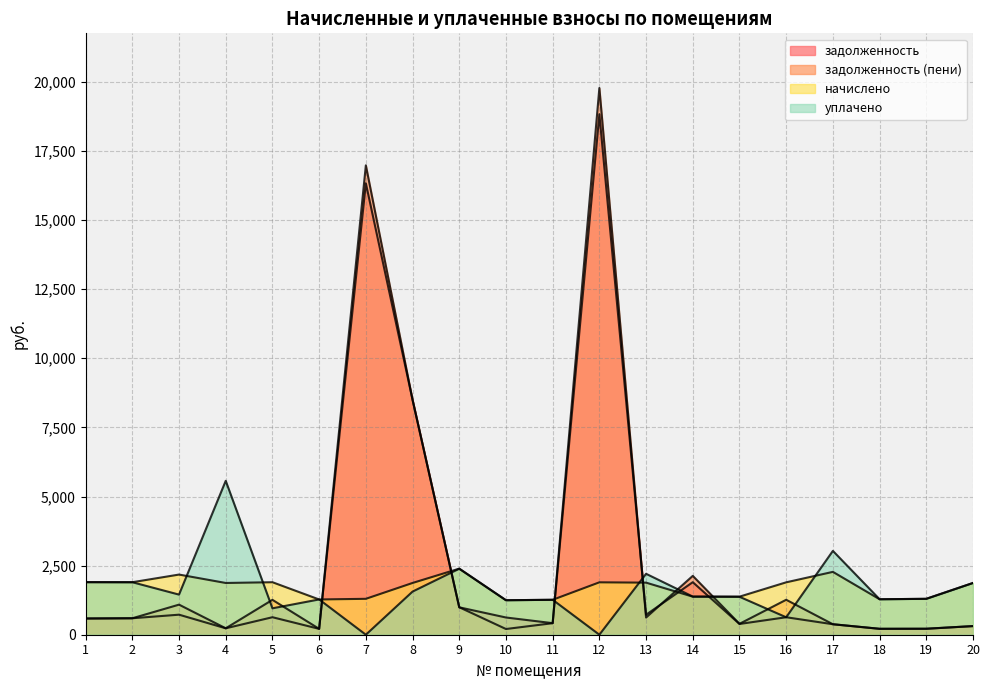

Which category has the lowest value across all series?

7